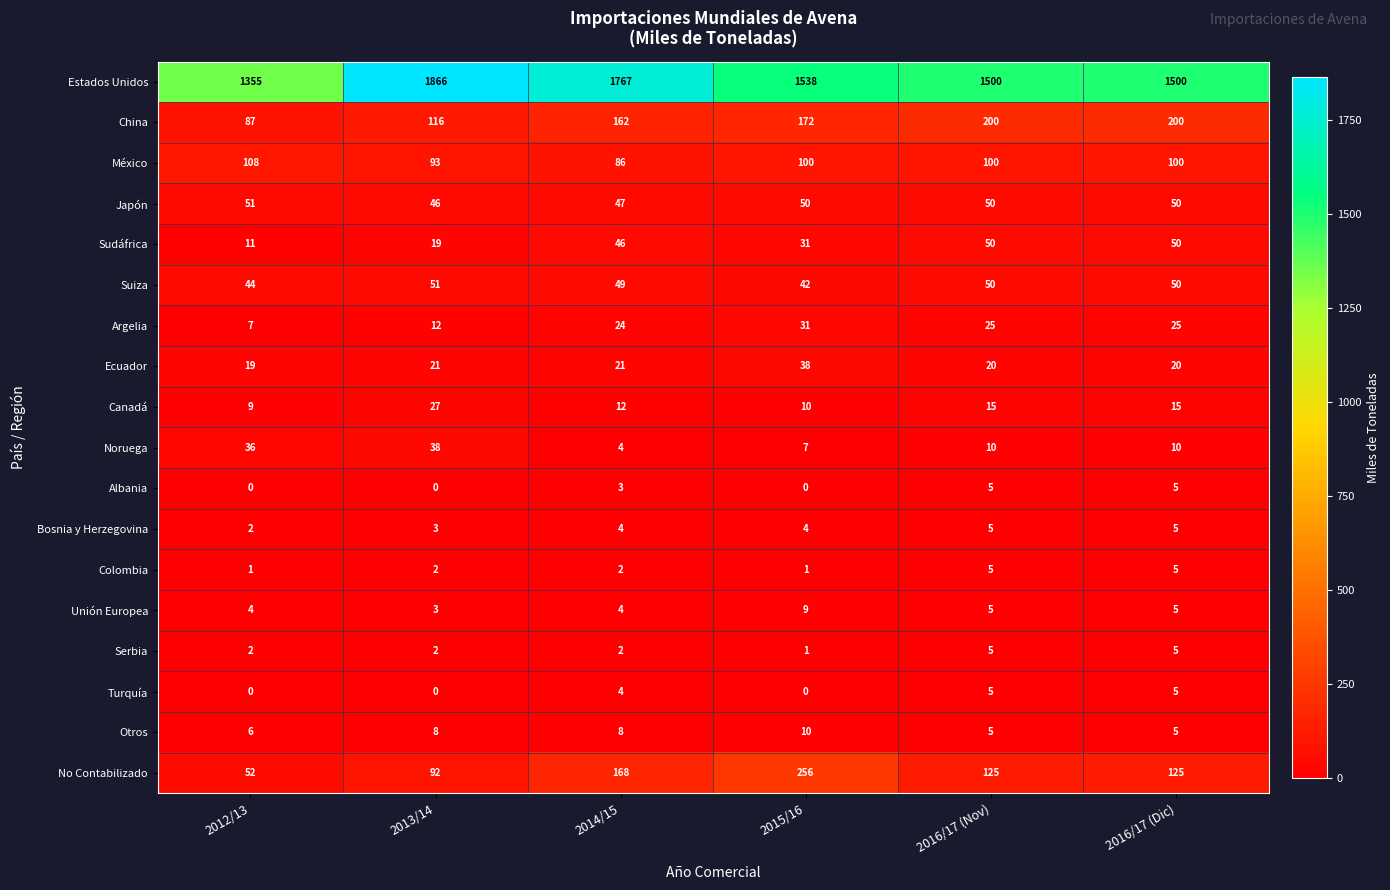

Count the Suiza values in the range 44 to 50.

4